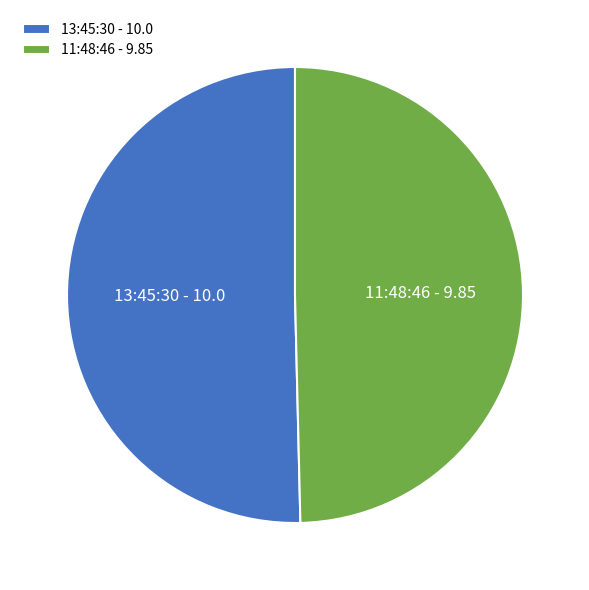

Which has a higher value, 13:45:30 - 10.0 or 11:48:46 - 9.85?

13:45:30 - 10.0